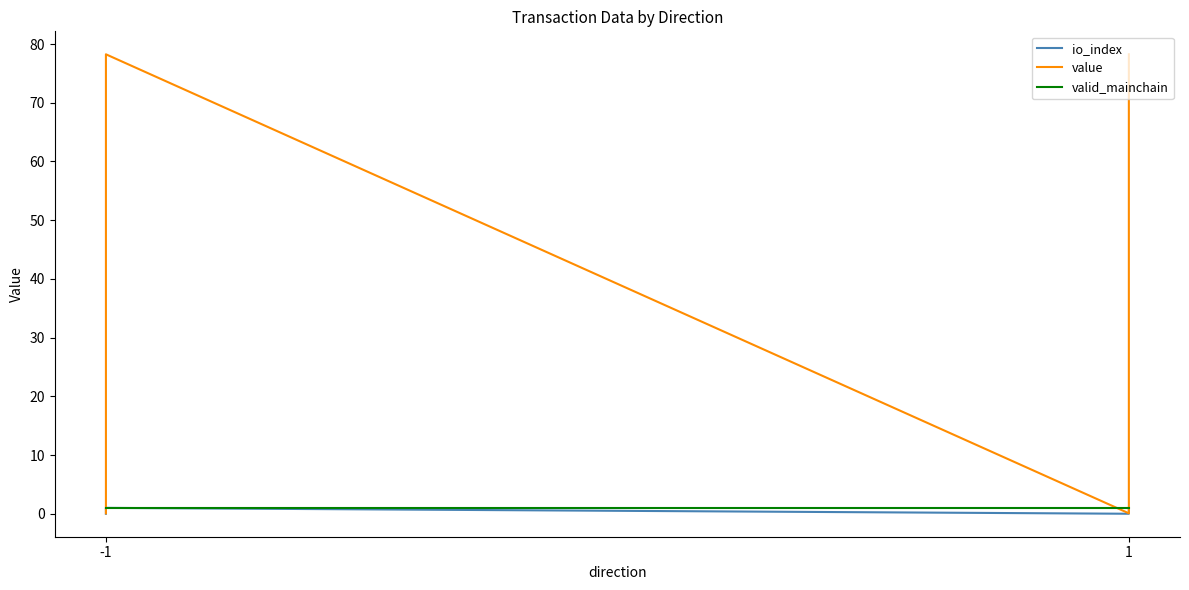

How many lines are shown in the chart?

3